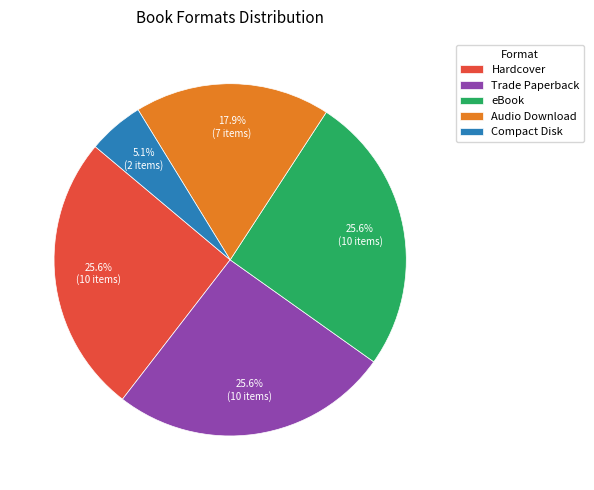

Approximately how many times larger is the value at Trade Paperback compared to Compact Disk?

5.0